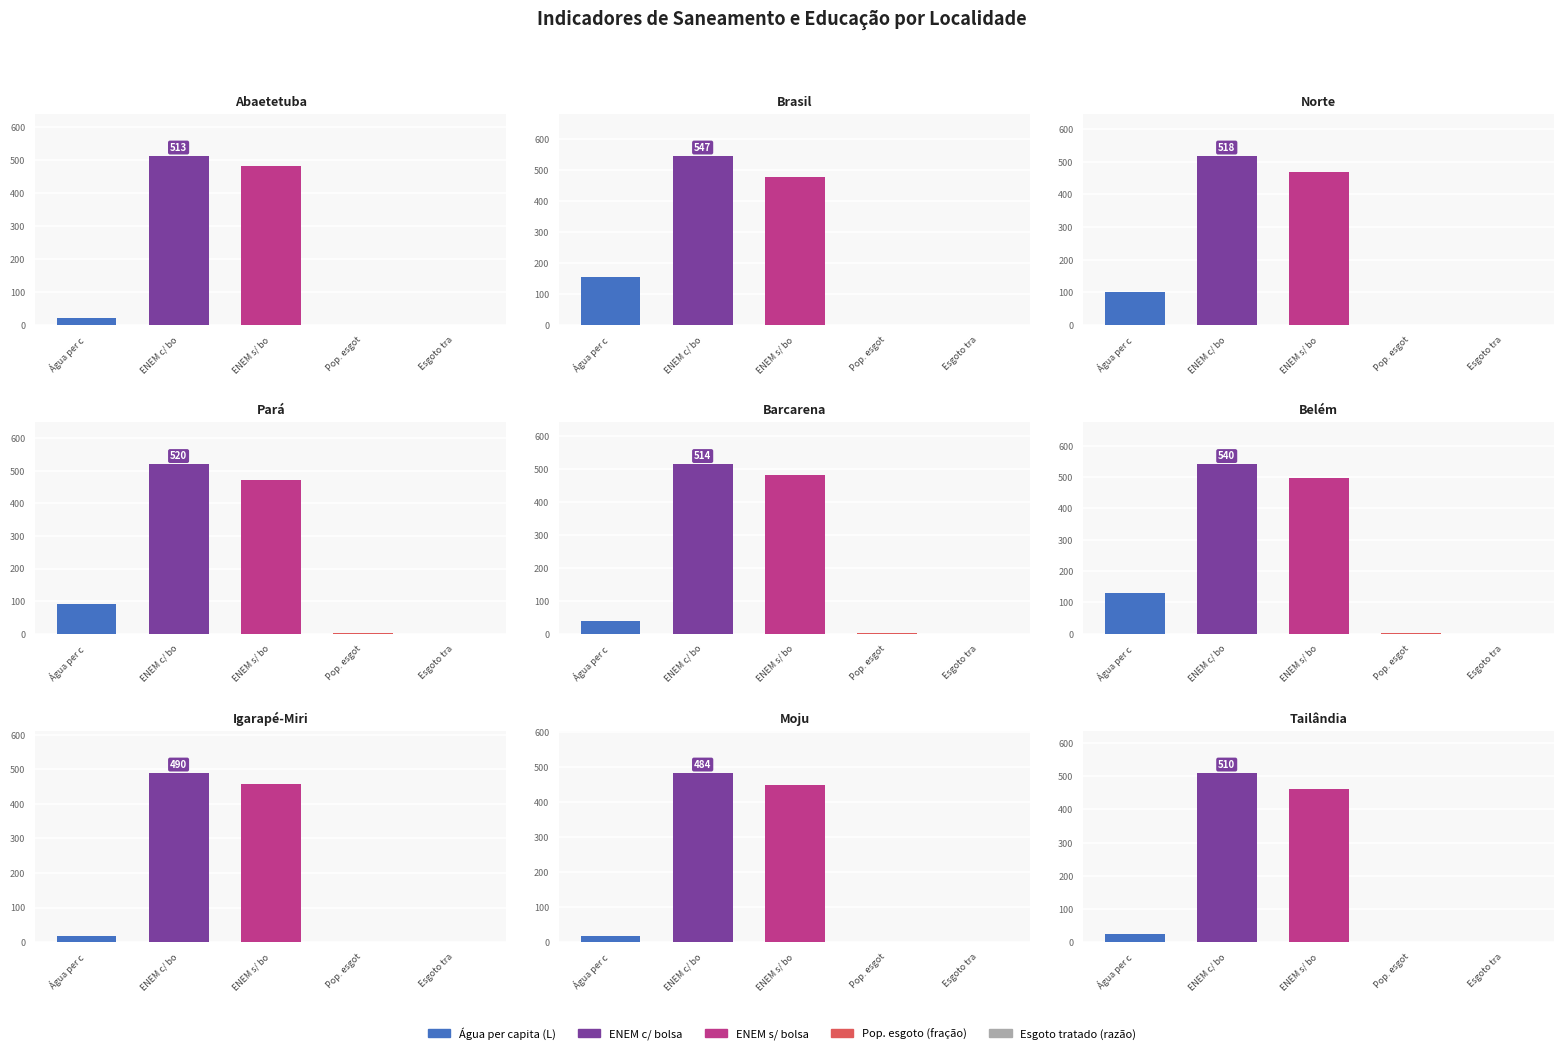

At which category is the sum across all series the highest?

Brasil